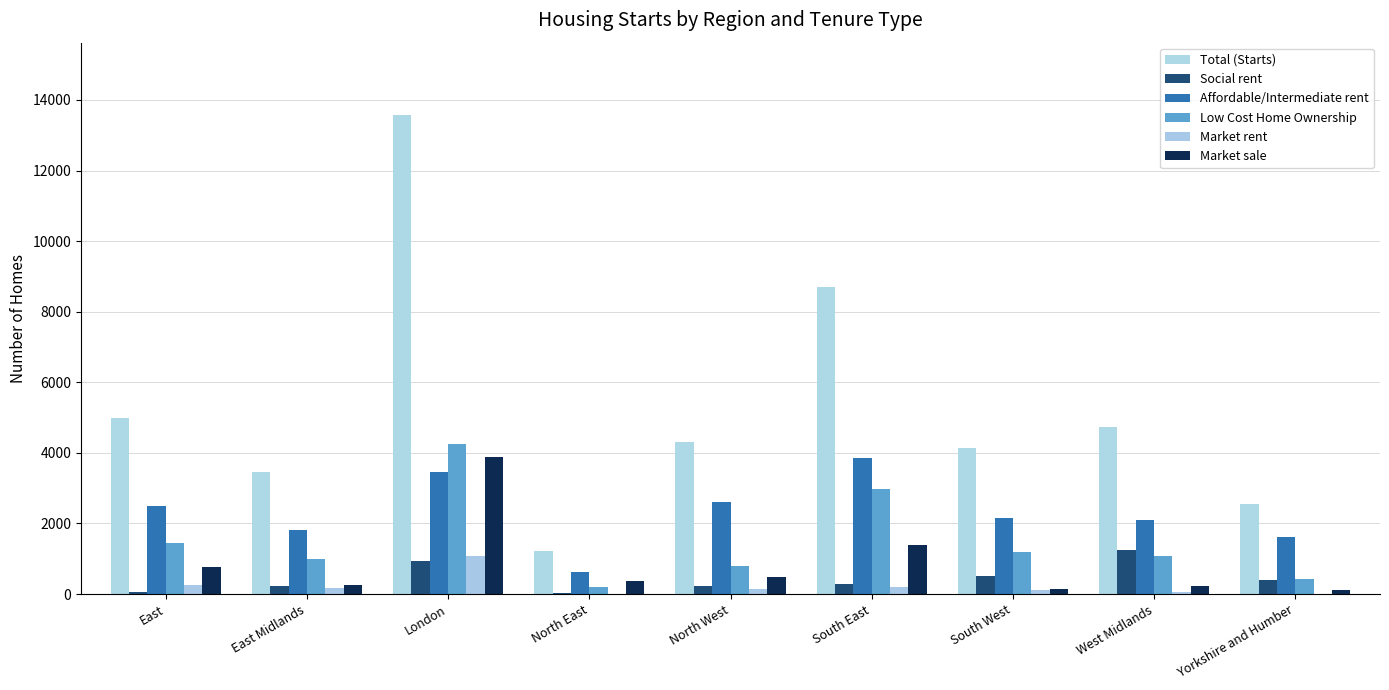

The value of Market sale at Yorkshire and Humber is 110. True or false?

True